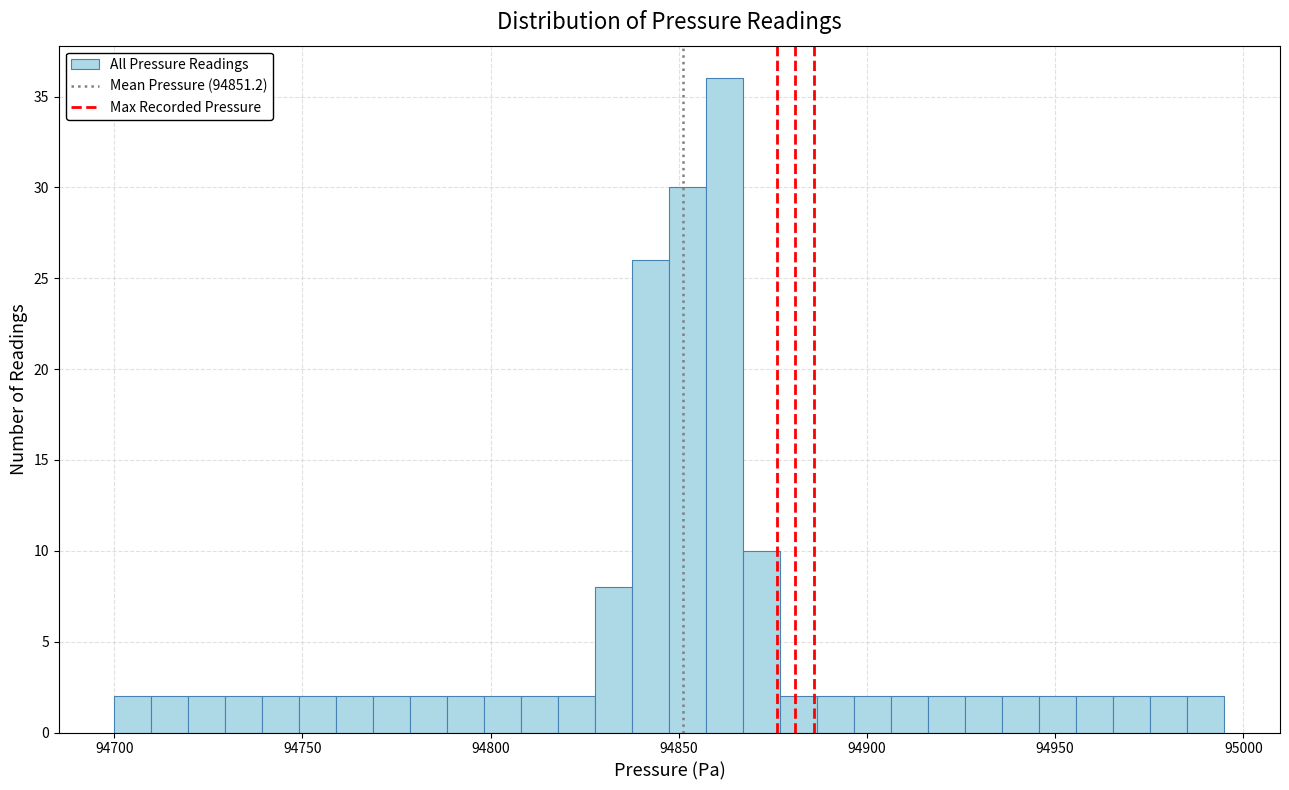

Read against the x-axis, roughly where is the centre of the tallest bar?

94860